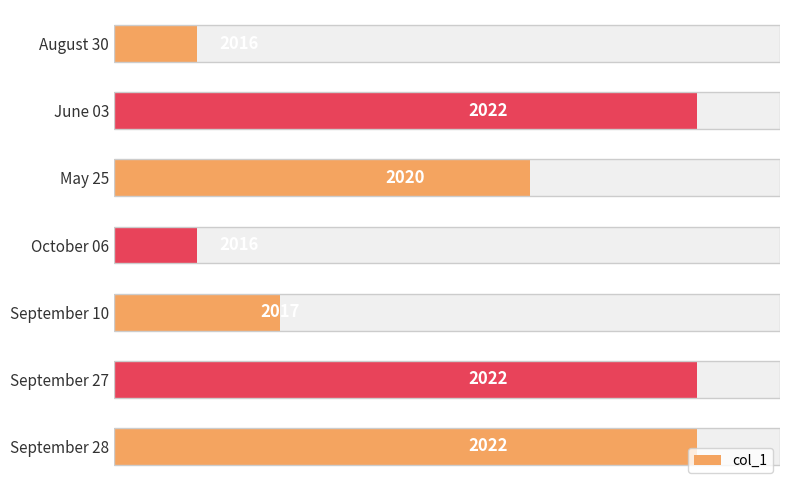

How many bars are there in total?

7